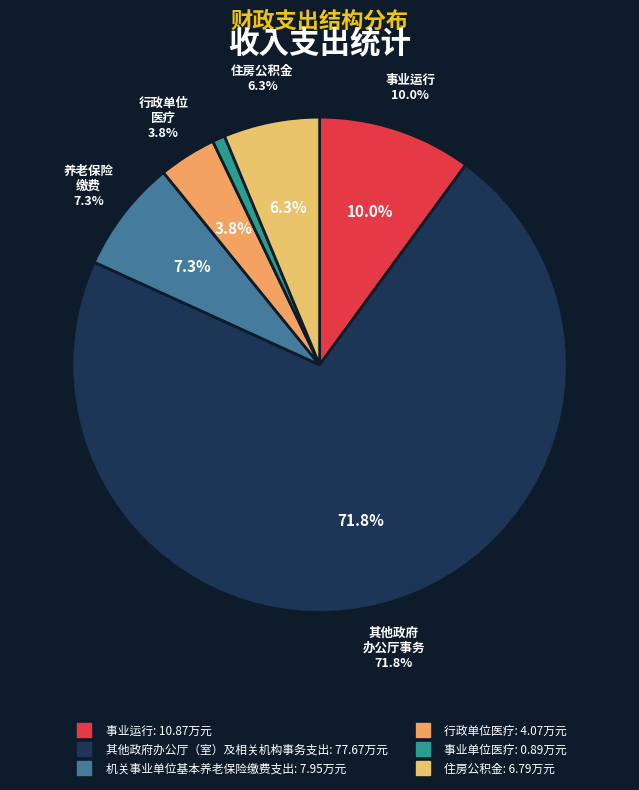

To the nearest percent, what is the difference between the largest and smallest slice percentages?

71%